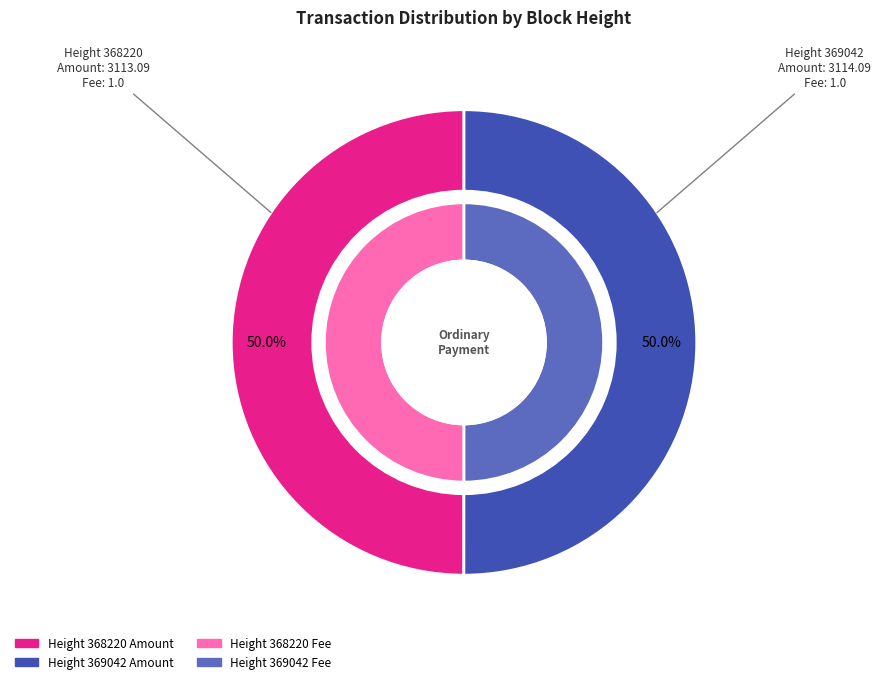

How many slices are in this pie chart?

2